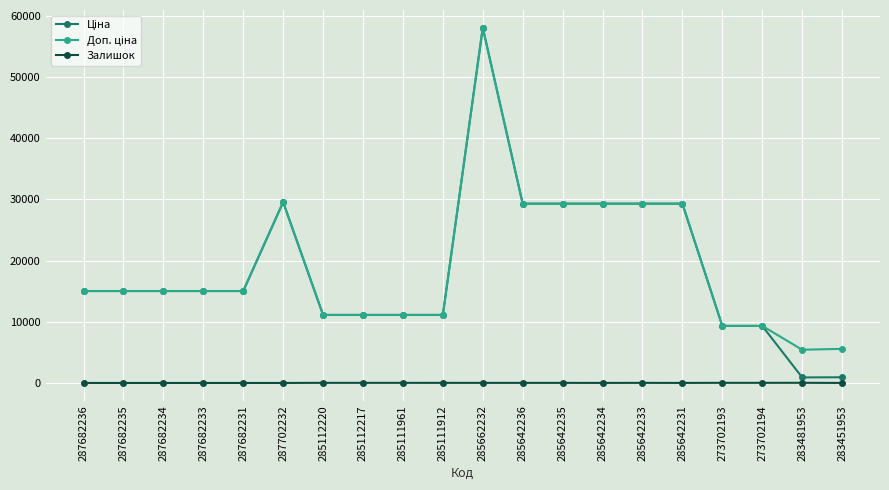

At which category does the chart reach its peak across all series?

285662232